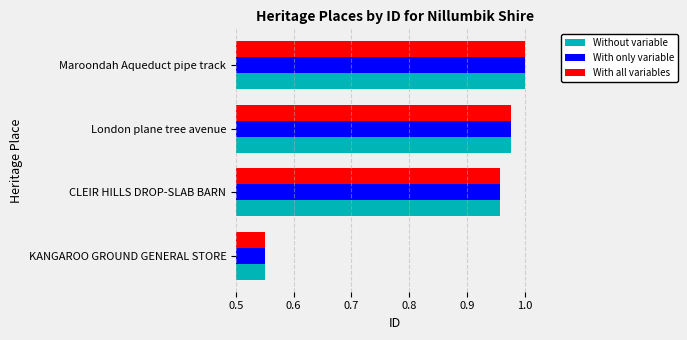

Is it true that With all variables equals 1.0 at London plane tree avenue?

True